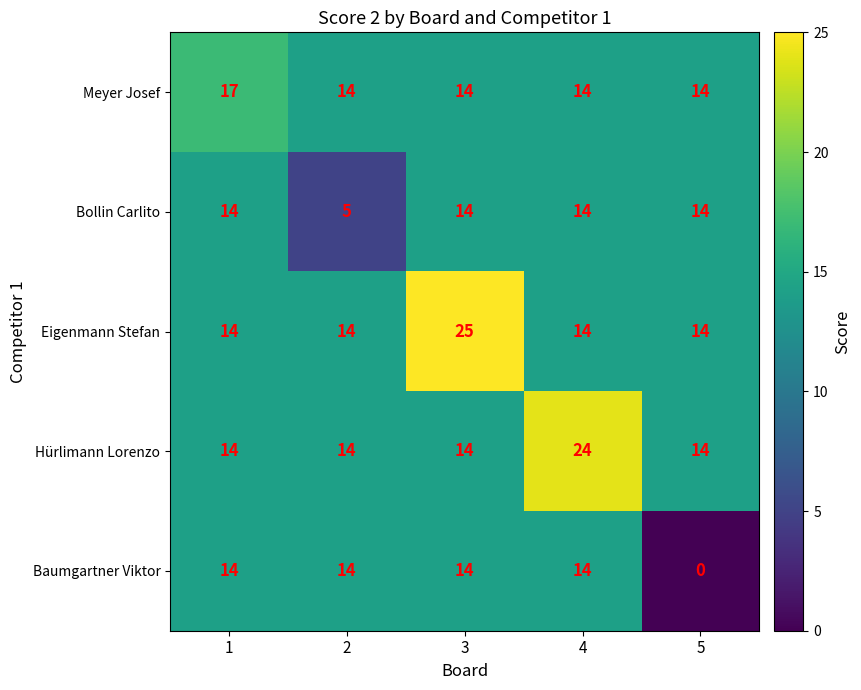

What is the total value across all series at 1?

73